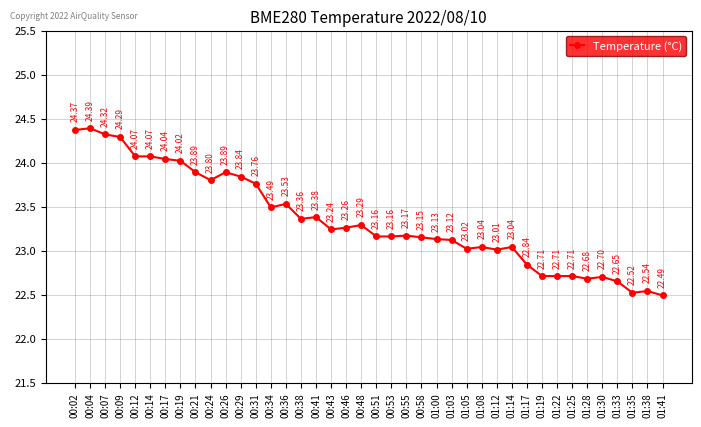

Which label corresponds to the smallest value in the chart?

01:41